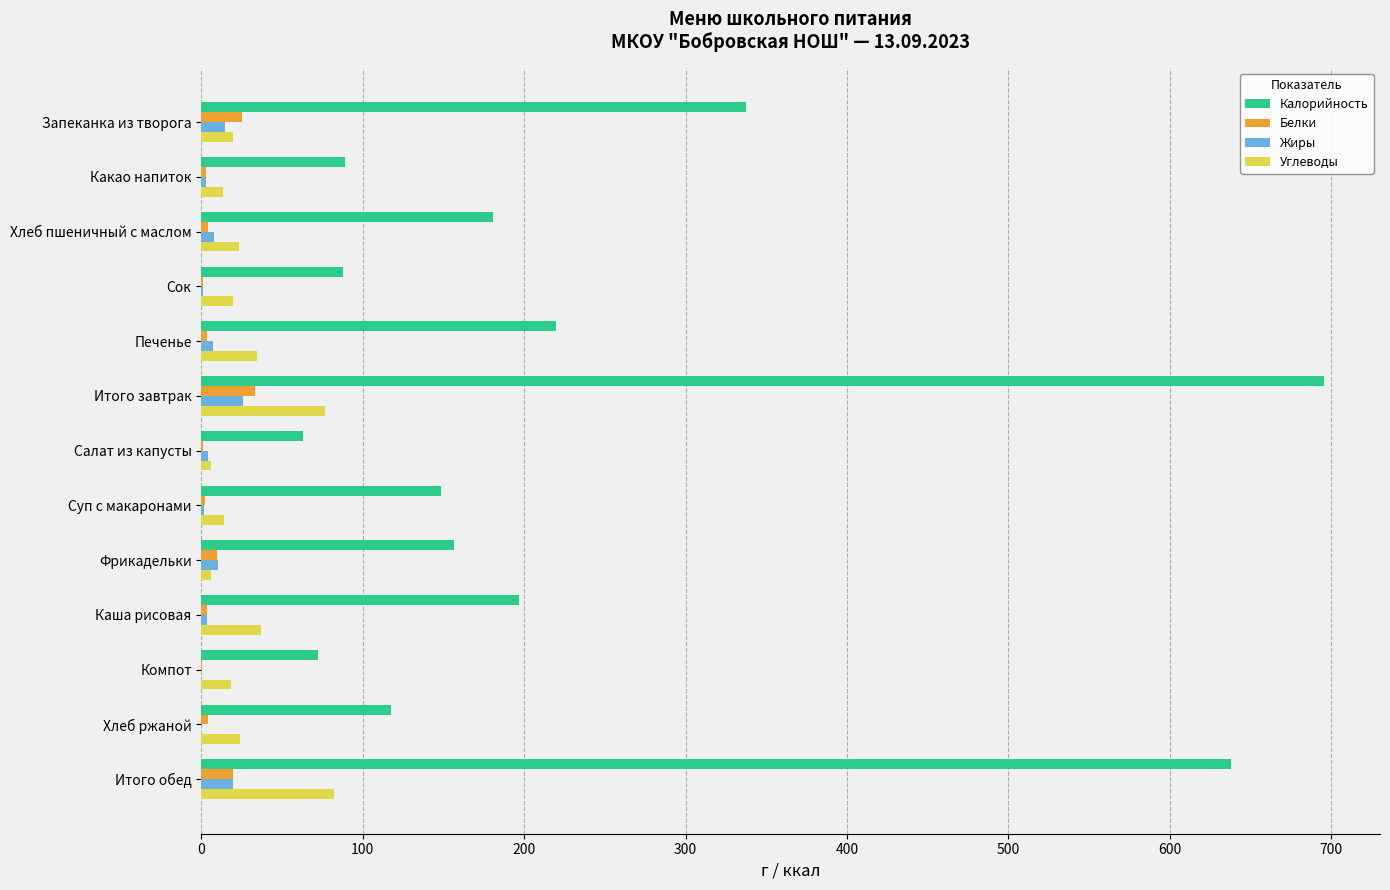

True or false: Углеводы has a value of 19.6 at Сок.

True